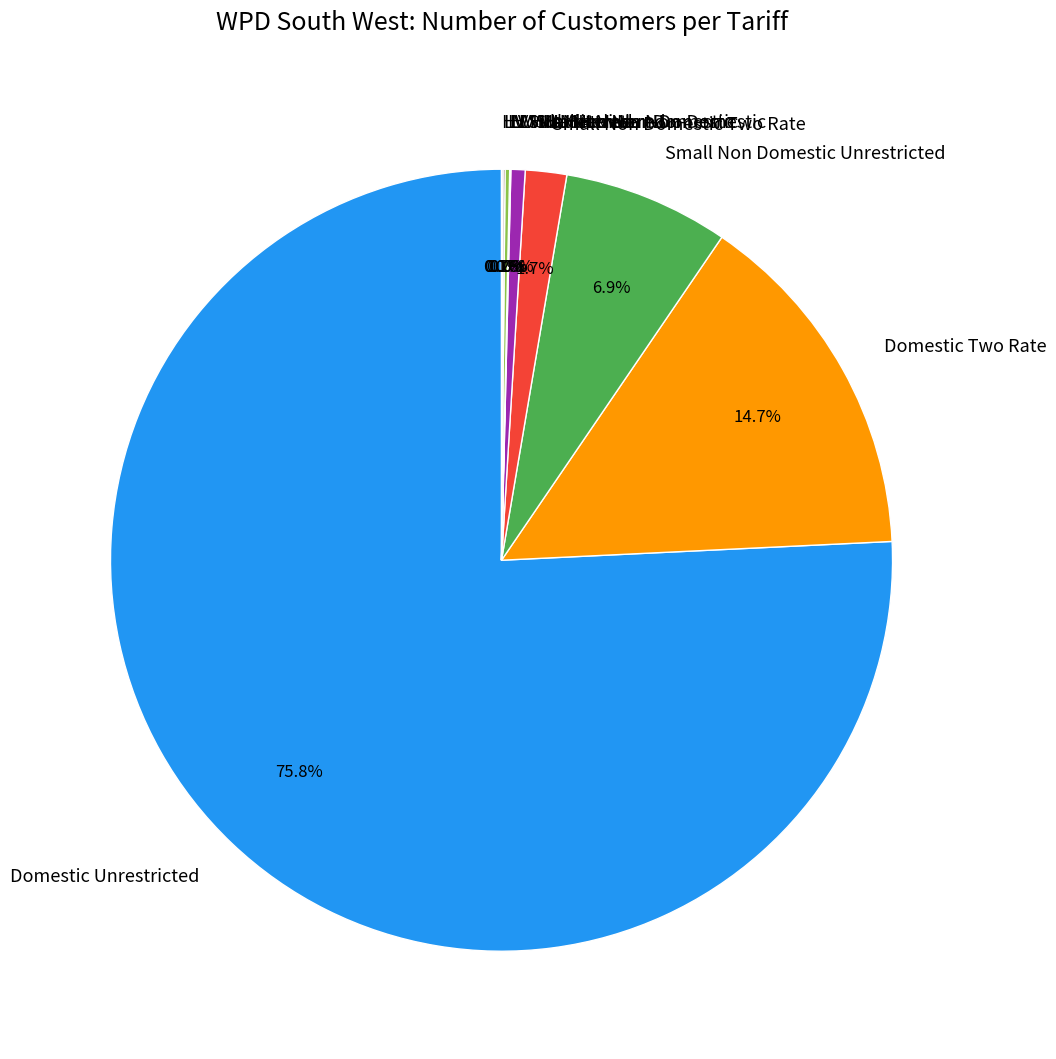

Which slice represents more than half of the pie?

Domestic Unrestricted